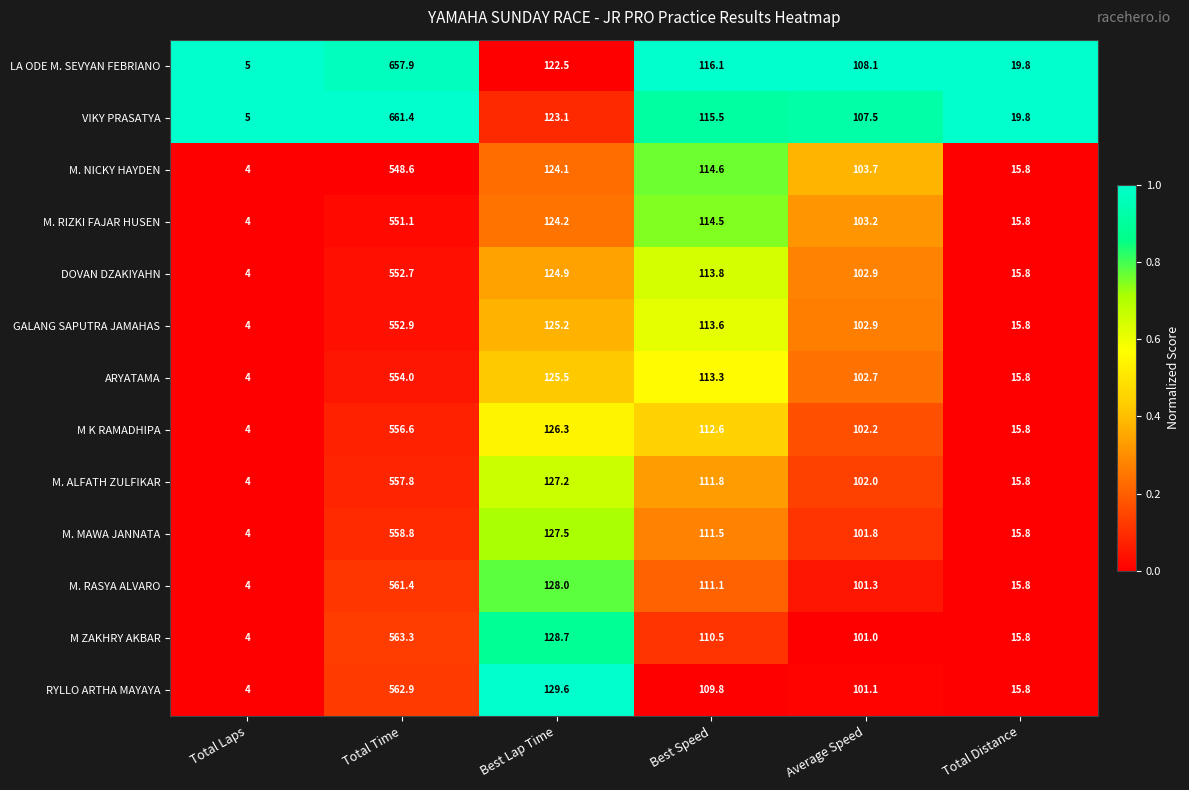

What is the difference between the highest and lowest values at Average Speed?

7.1